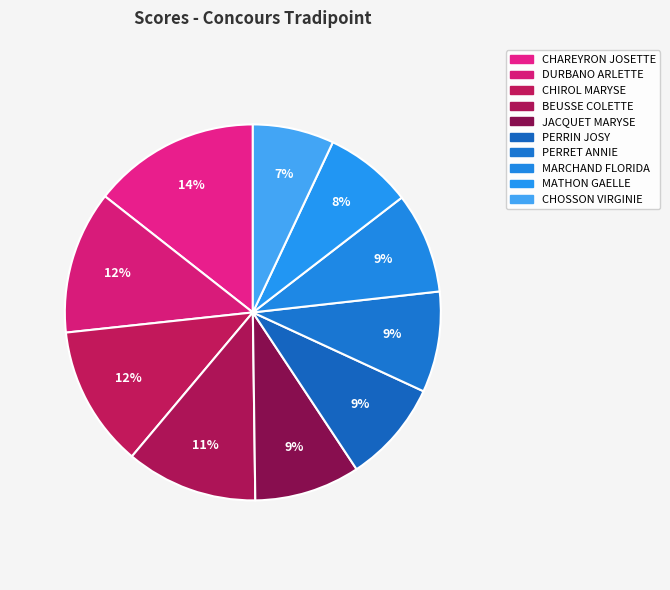

What is the largest slice in the pie chart?

CHAREYRON JOSETTE